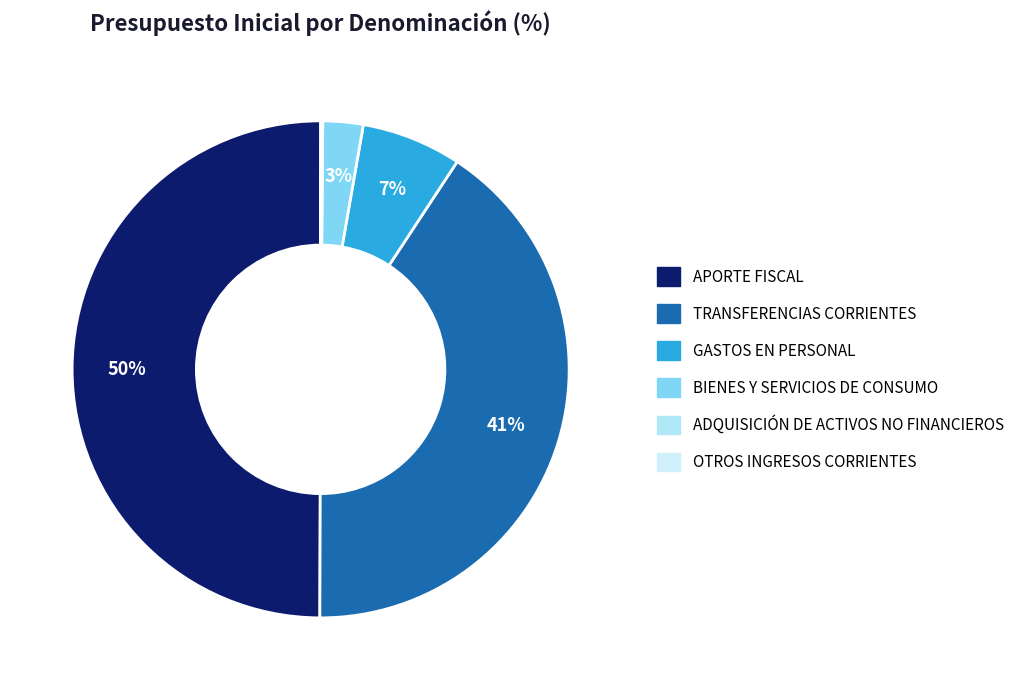

To the nearest percent, what is the average slice percentage?

17%